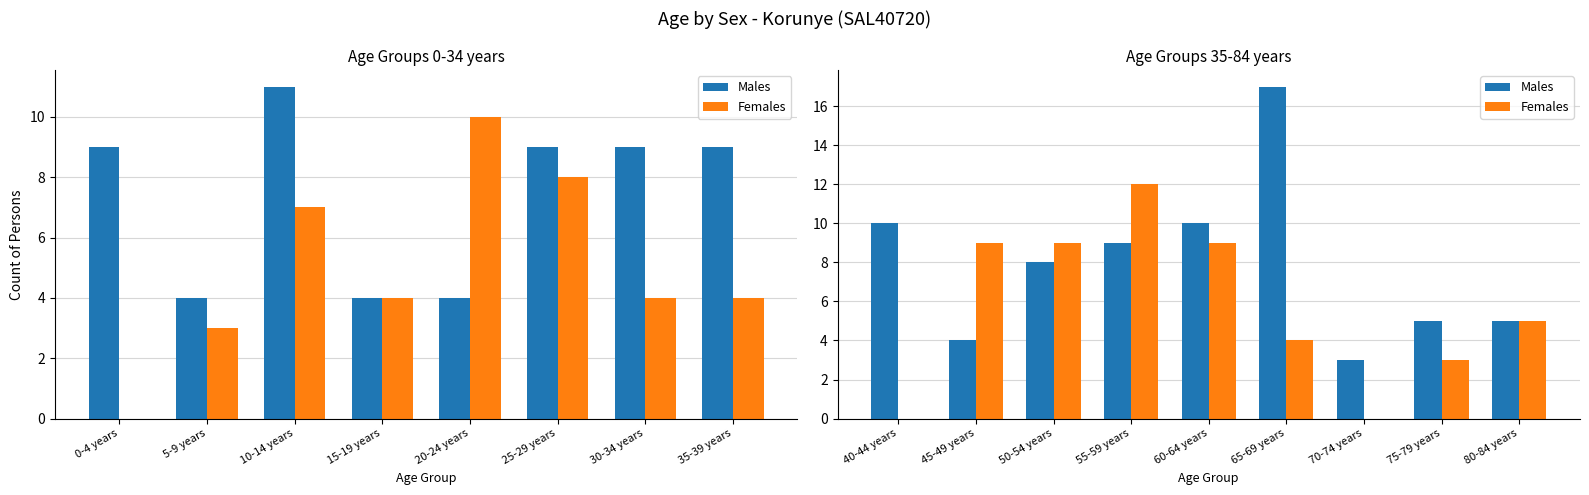

What is the label of the 8th bar from the left?

75-79 years